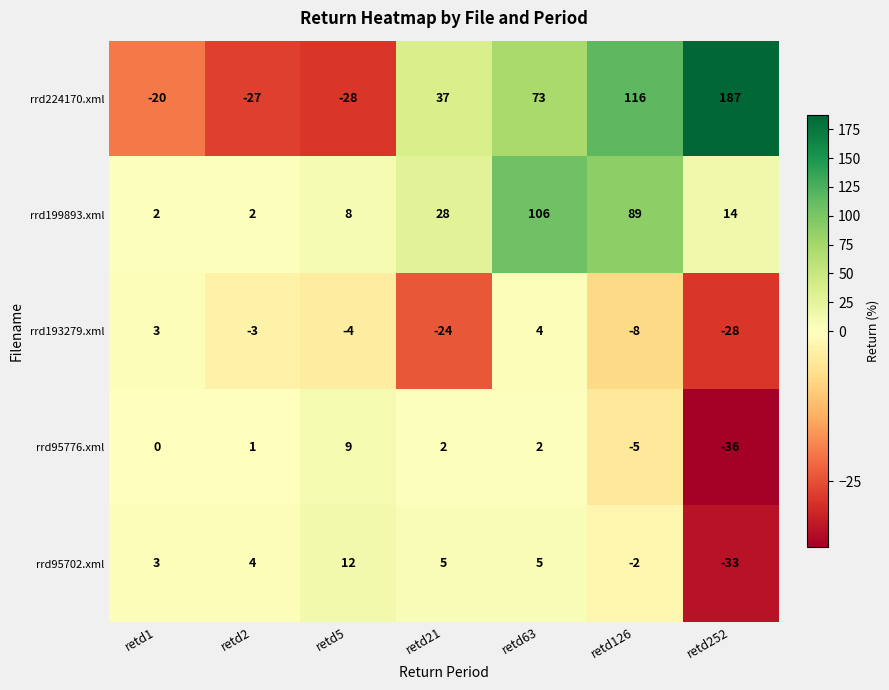

What value does the rrd95702.xml series have at retd1, to the nearest 5?

5